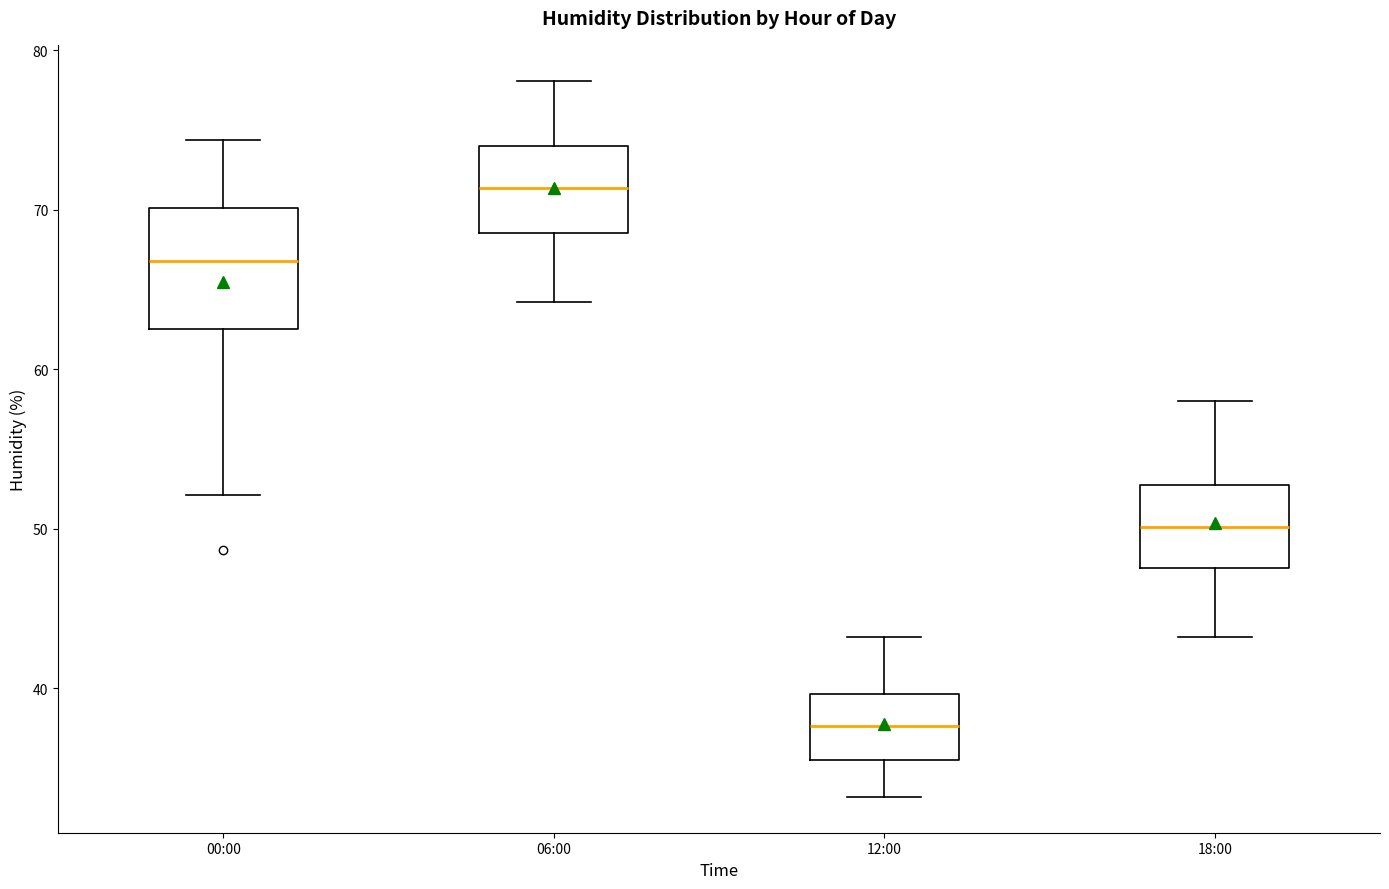

Which box is the tallest, from its lower edge to its upper edge?

00:00